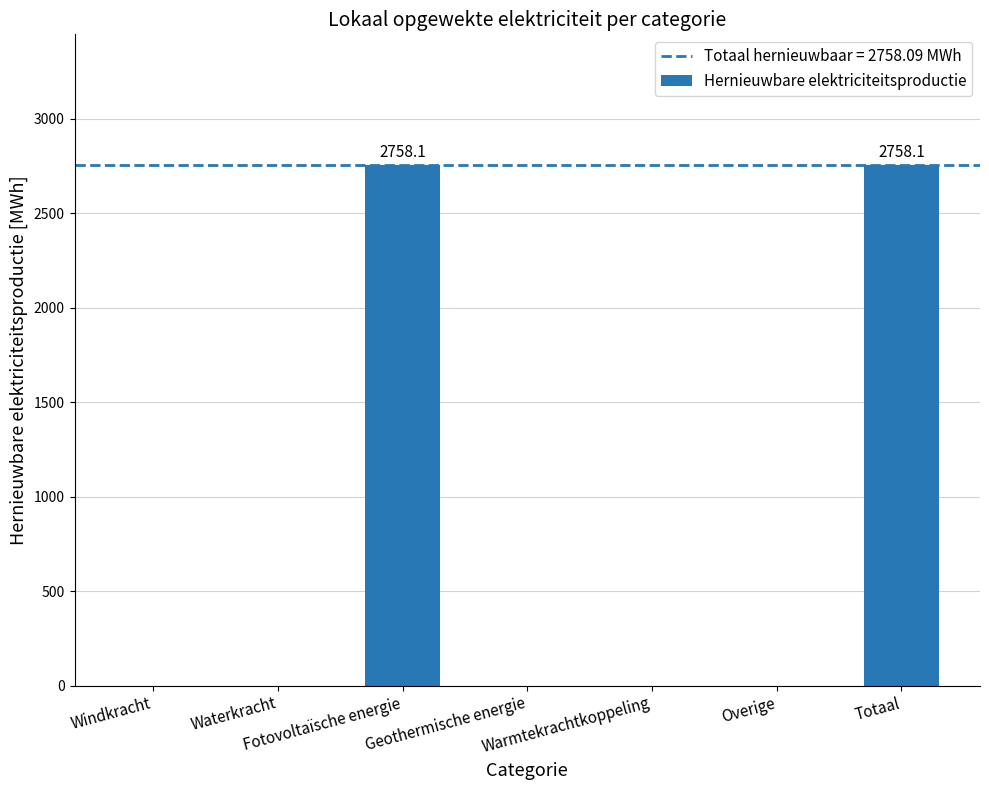

Is it true that the value at Windkracht is 1702.2?

False